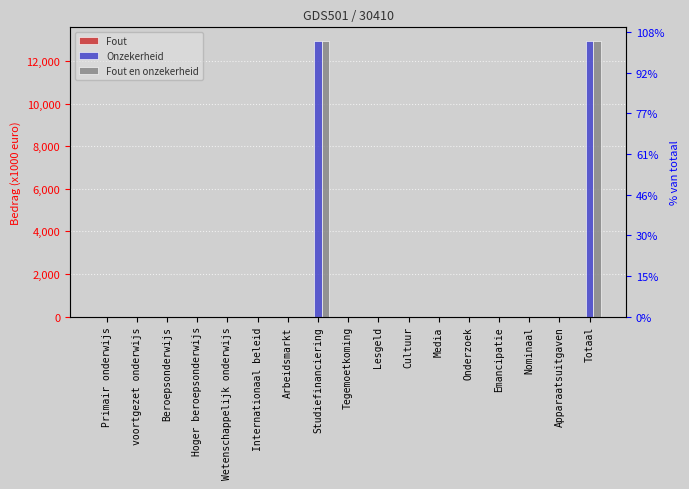

Which series has the largest total across all categories?

Onzekerheid